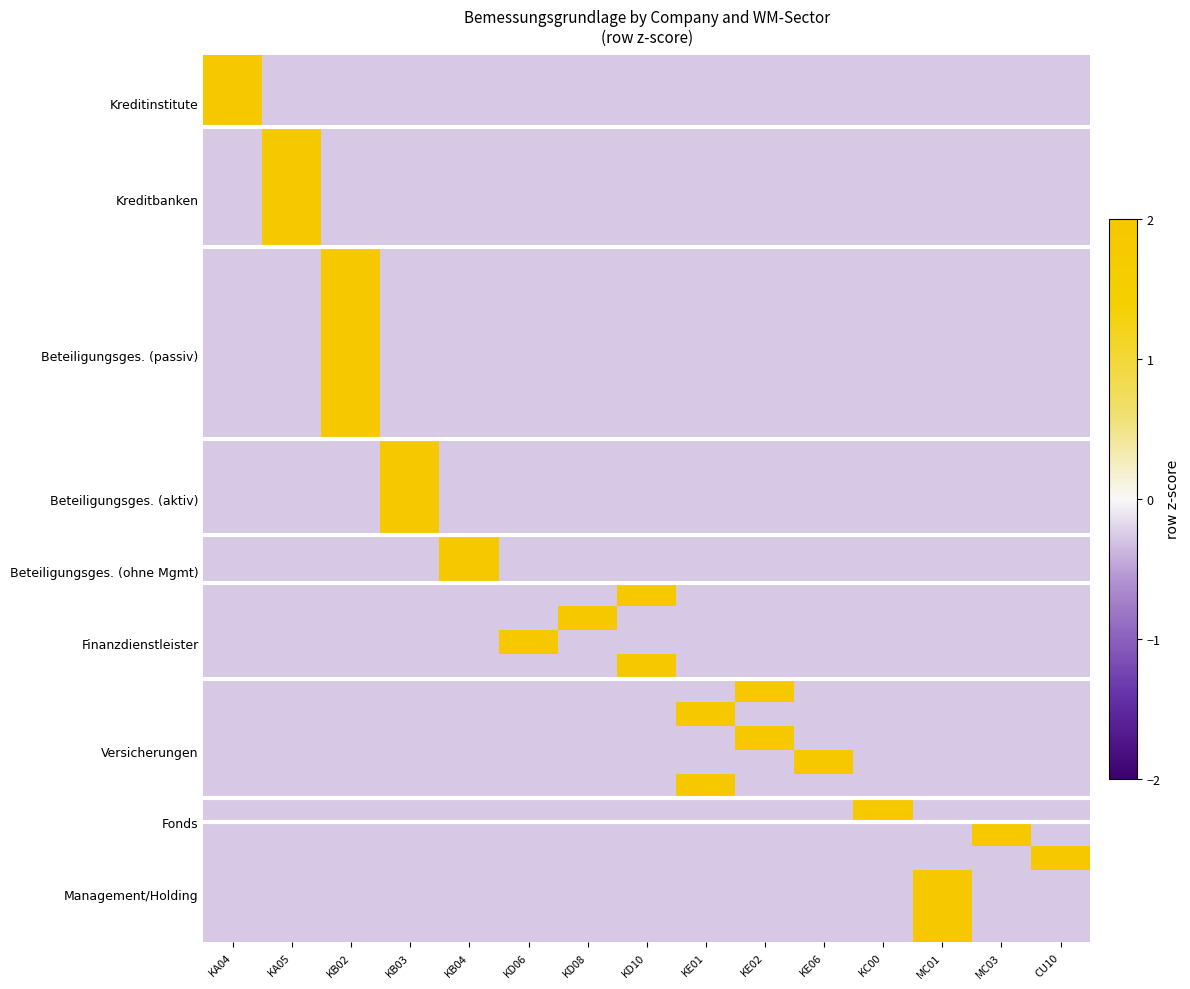

What is the total value across all series at MC01?

-3.1